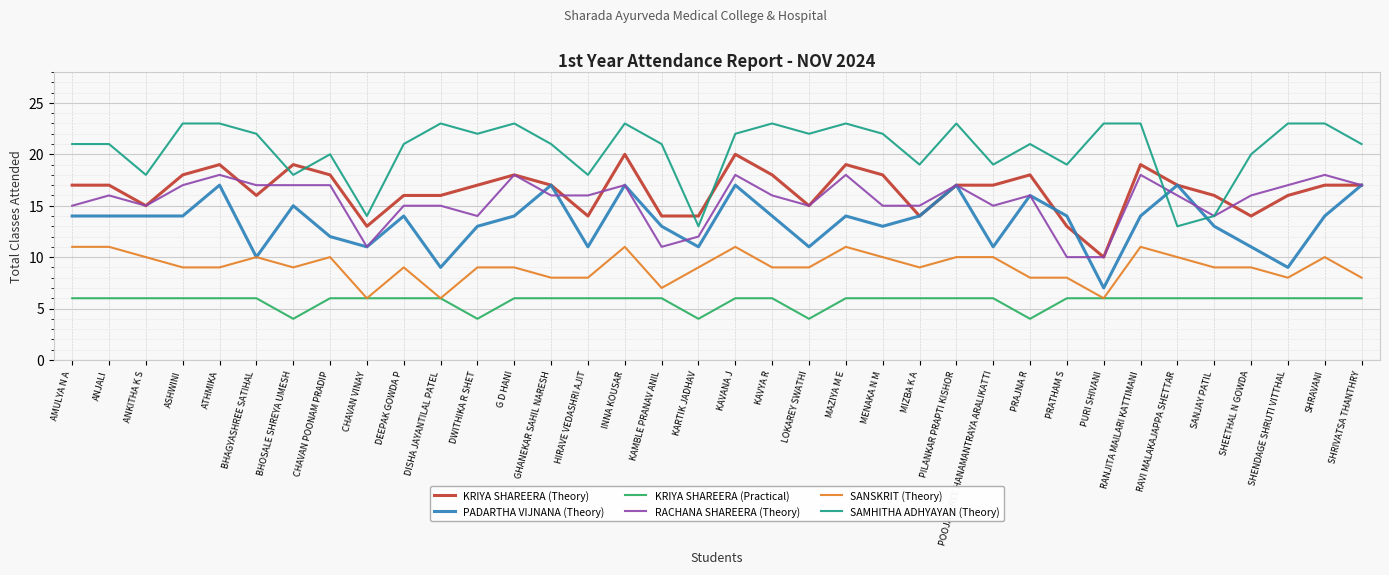

Which series changed the most between KAMBLE PRANAV ANIL and SHEETHAL N GOWDA?

RACHANA SHAREERA (Theory)